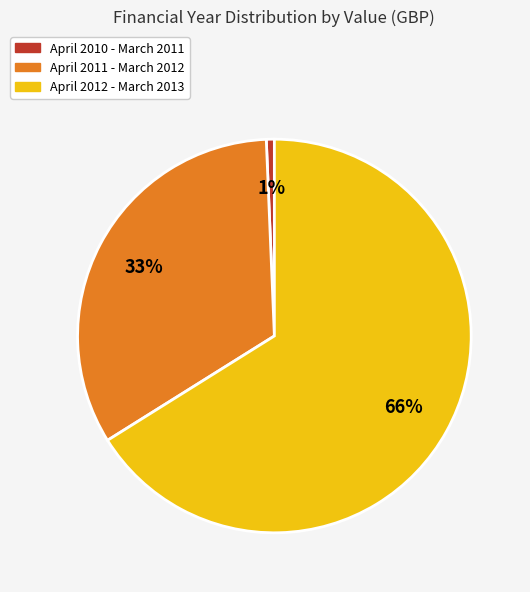

How many segments does this pie chart have?

3